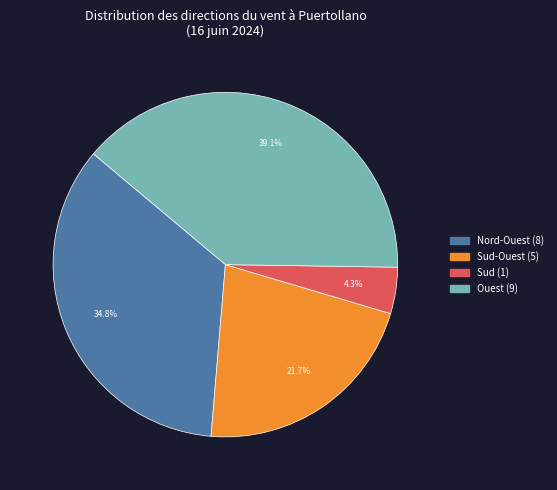

Is there a majority slice in this chart?

No